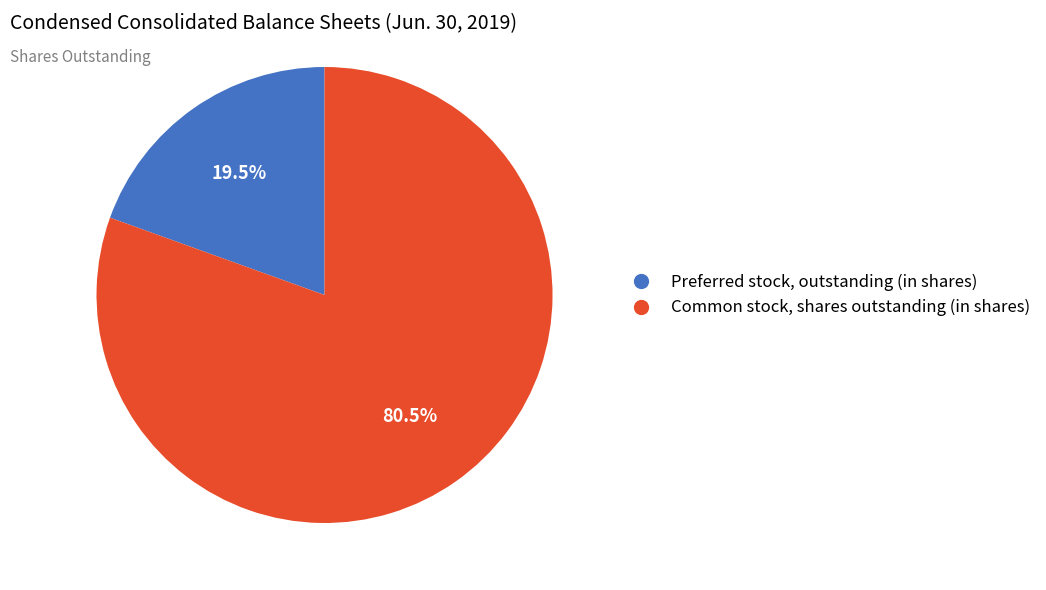

Does Common stock, shares outstanding (in shares) represent more than half of the total?

Yes